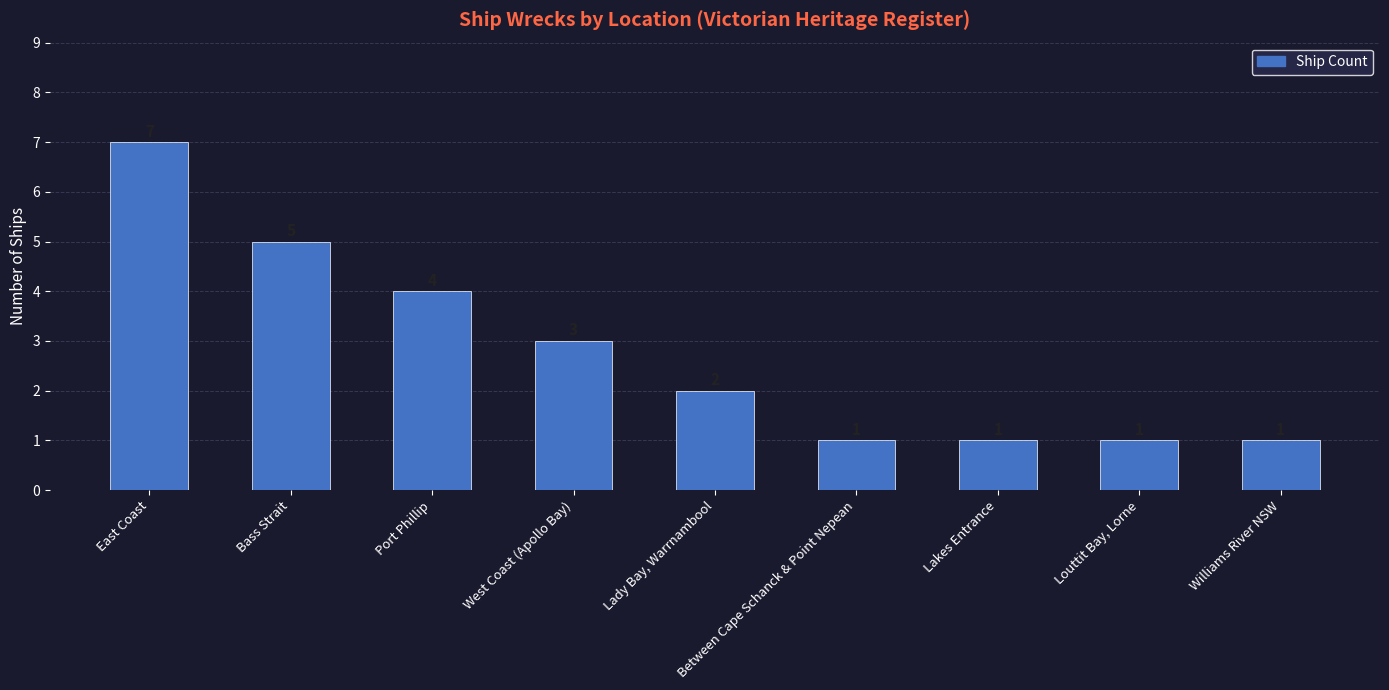

The chart shows a value of 1 at Bass Strait. True or false?

False